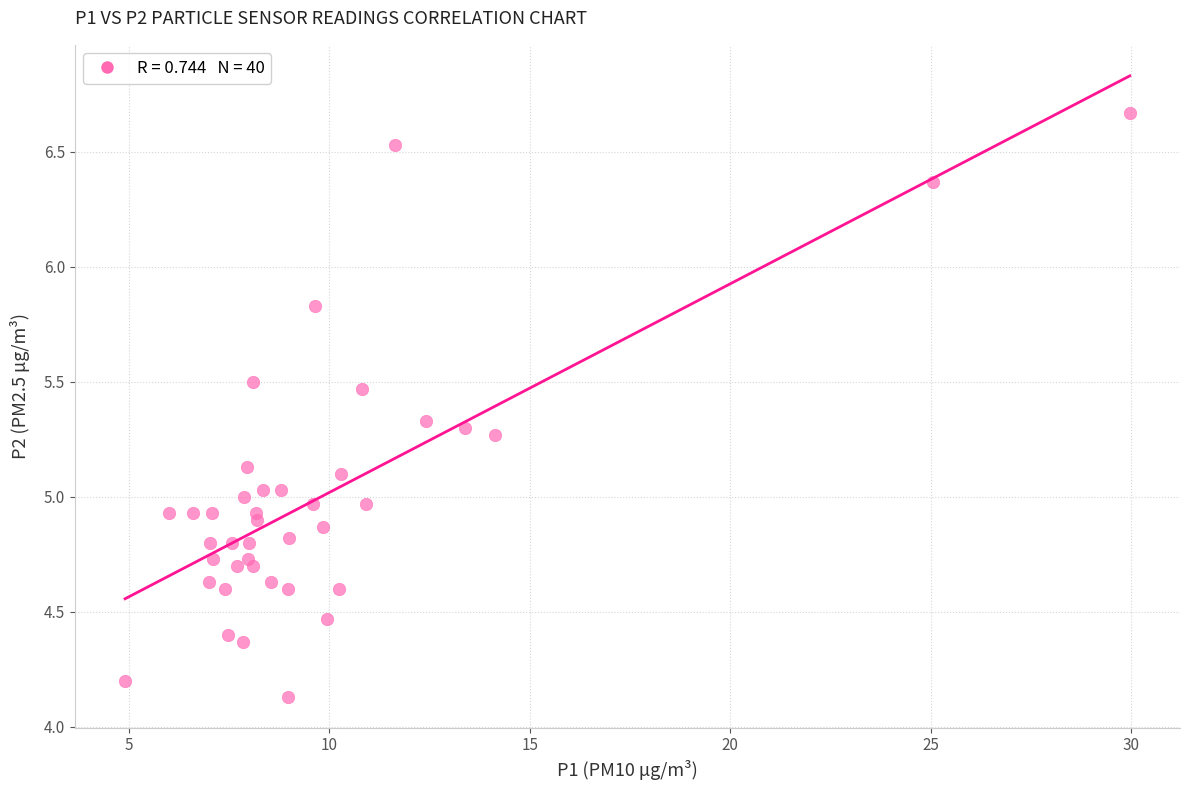

What is the range of Y values (max minus min)?

2.5